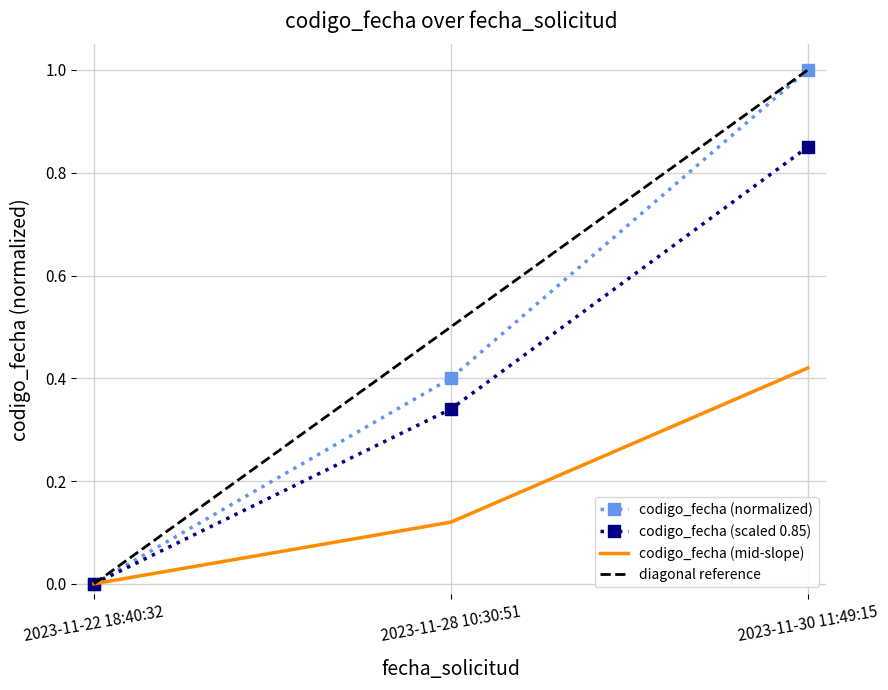

Does the chart have visible grid lines?

Yes